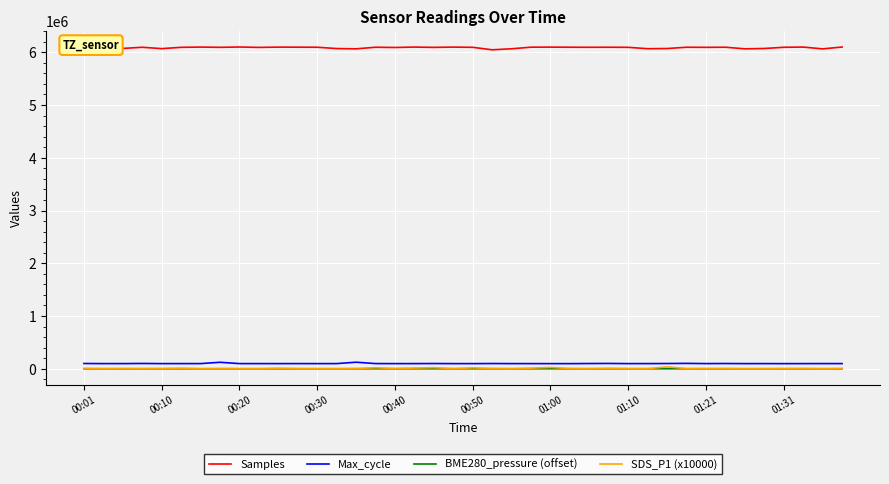

True or false: Samples and BME280_pressure (offset) cross at least once.

False